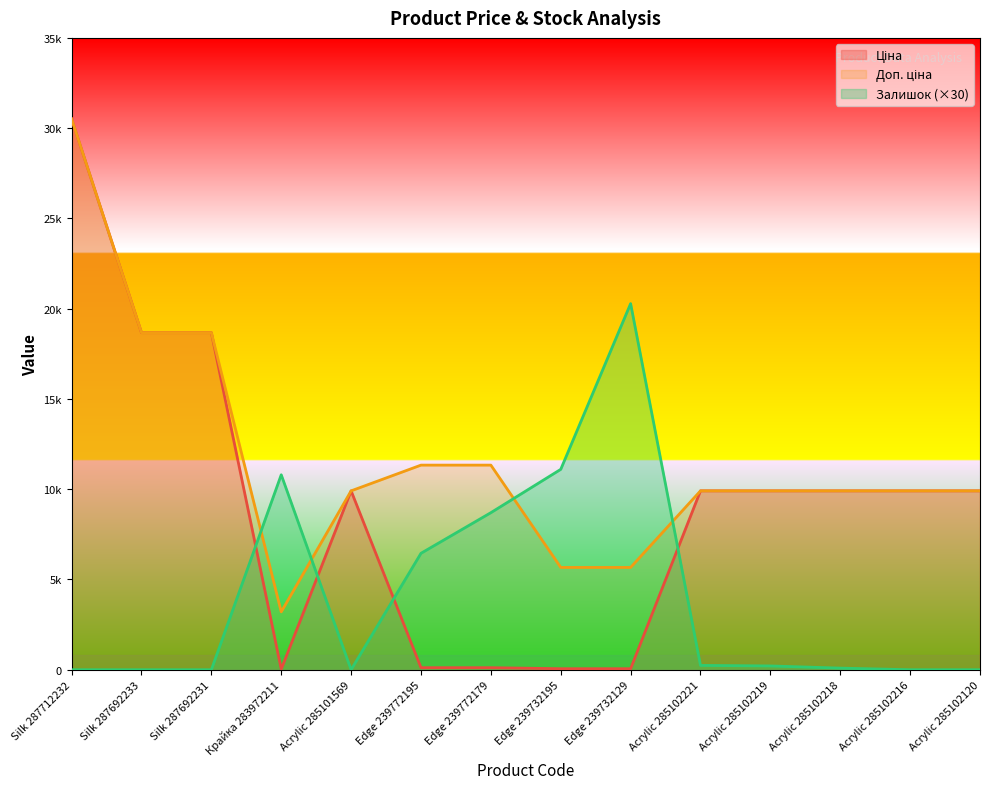

How many positive values does the Залишок series have?

8